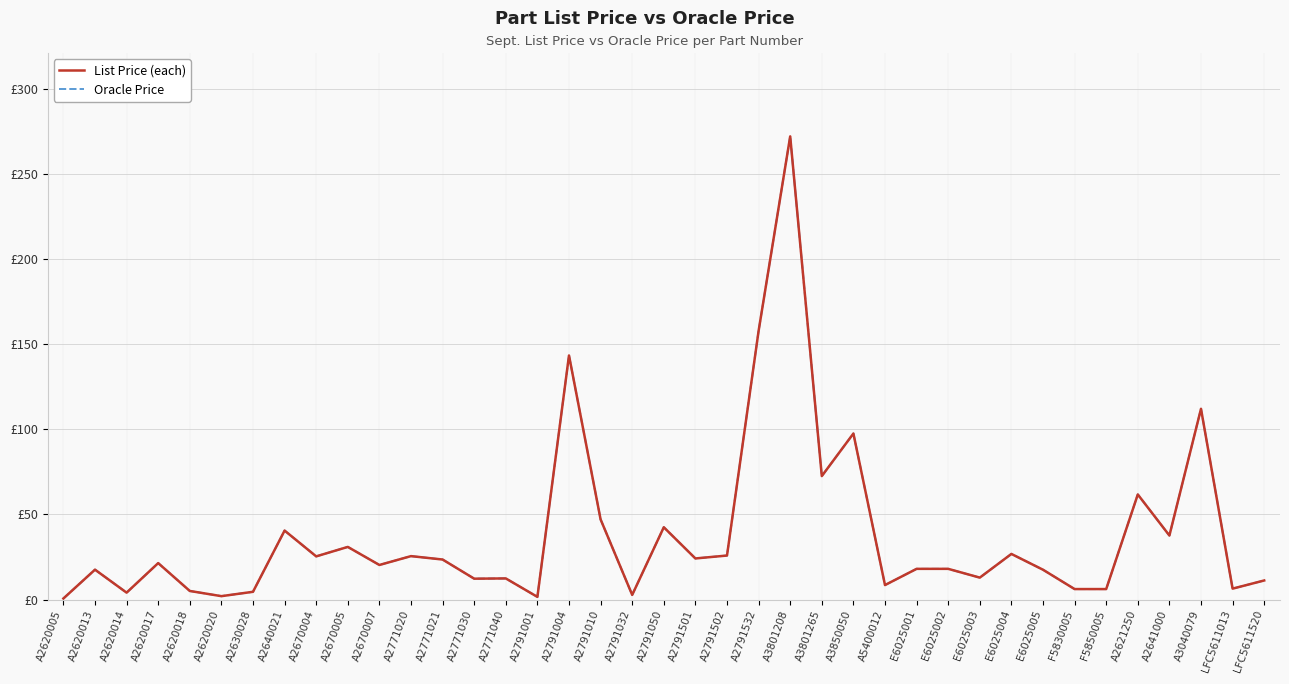

List the labels in order of Oracle Price value, smallest first.

A2620005, A2791001, A2620020, A2791032, A2620014, A2630028, A2620018, F5830005, F5850005, LFC5611013, A5400012, LFC5611520, A2771030, A2771040, E6025003, E6025005, A2620013, E6025001, E6025002, A2670007, A2620017, A2771021, A2791501, A2670004, A2771020, A2791502, E6025004, A2670005, A2641000, A2640021, A2791050, A2791010, A2621250, A3801265, A3850050, A3040079, A2791004, A2791532, A3801208